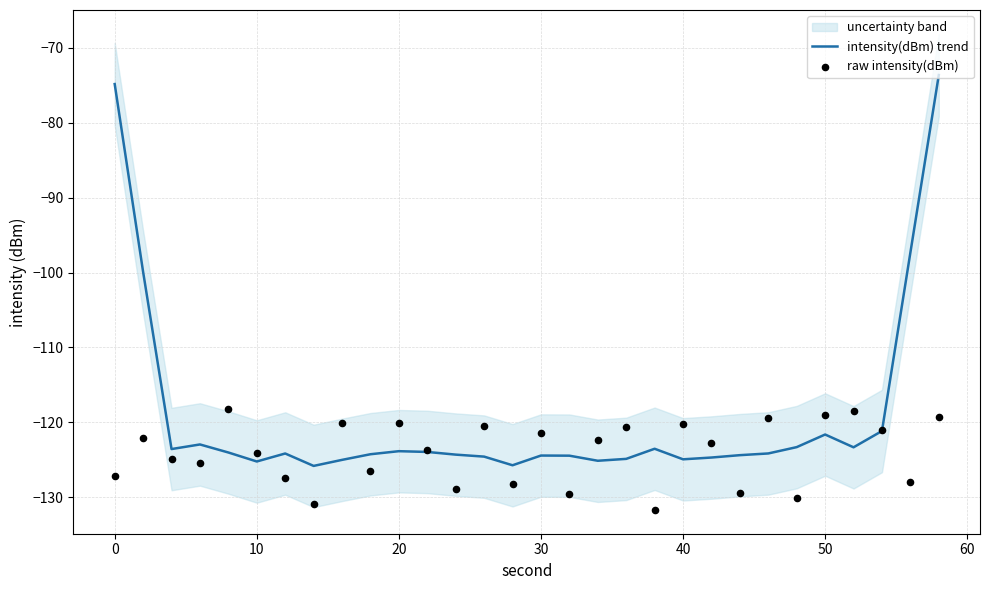

Which series reaches the minimum Y coordinate?

raw intensity(dBm)